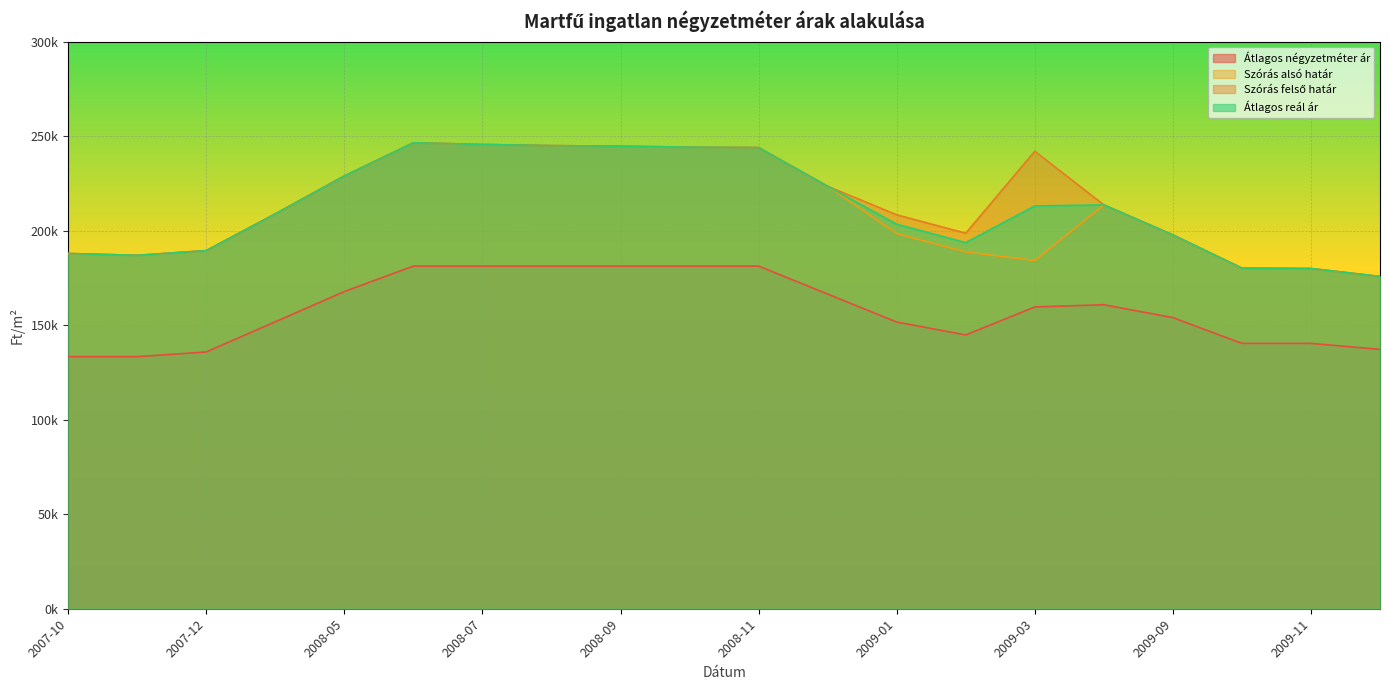

What is the difference between the Átlagos négyzetméter ár values at 2008-06 and 2007-10?

47917